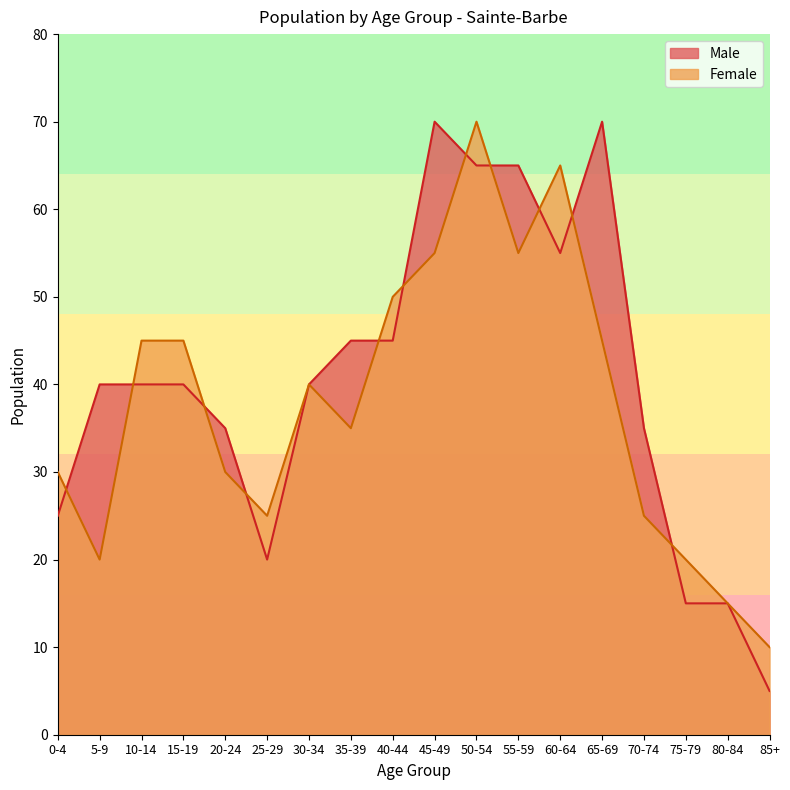

At which category is the sum across all series the highest?

50-54